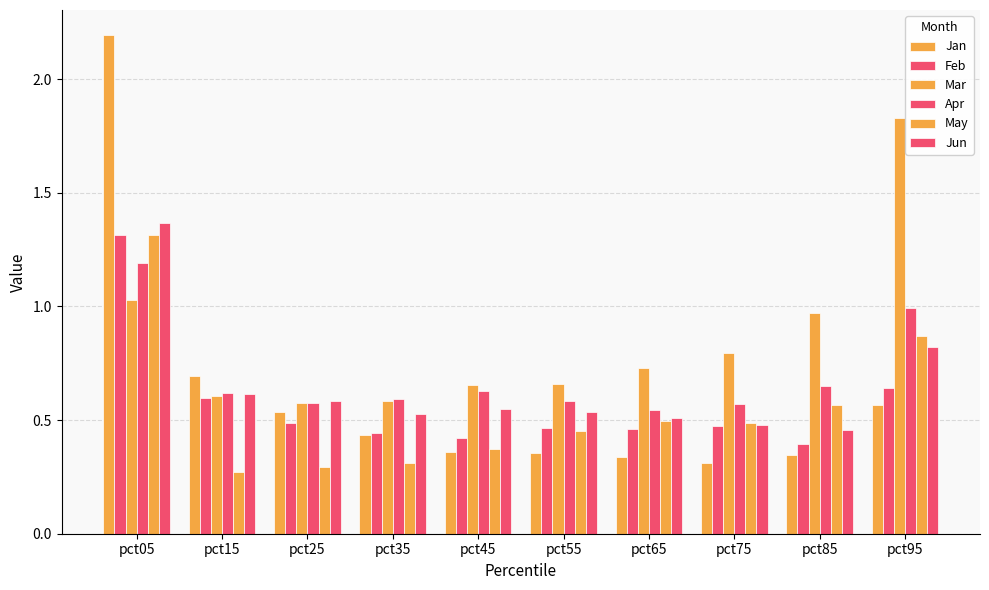

How many series are shown in this chart?

6